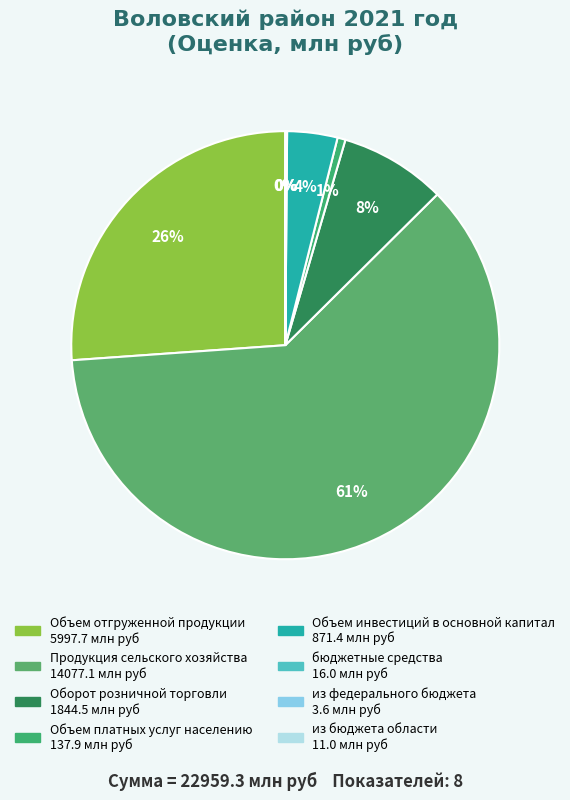

How many slices are in this pie chart?

8